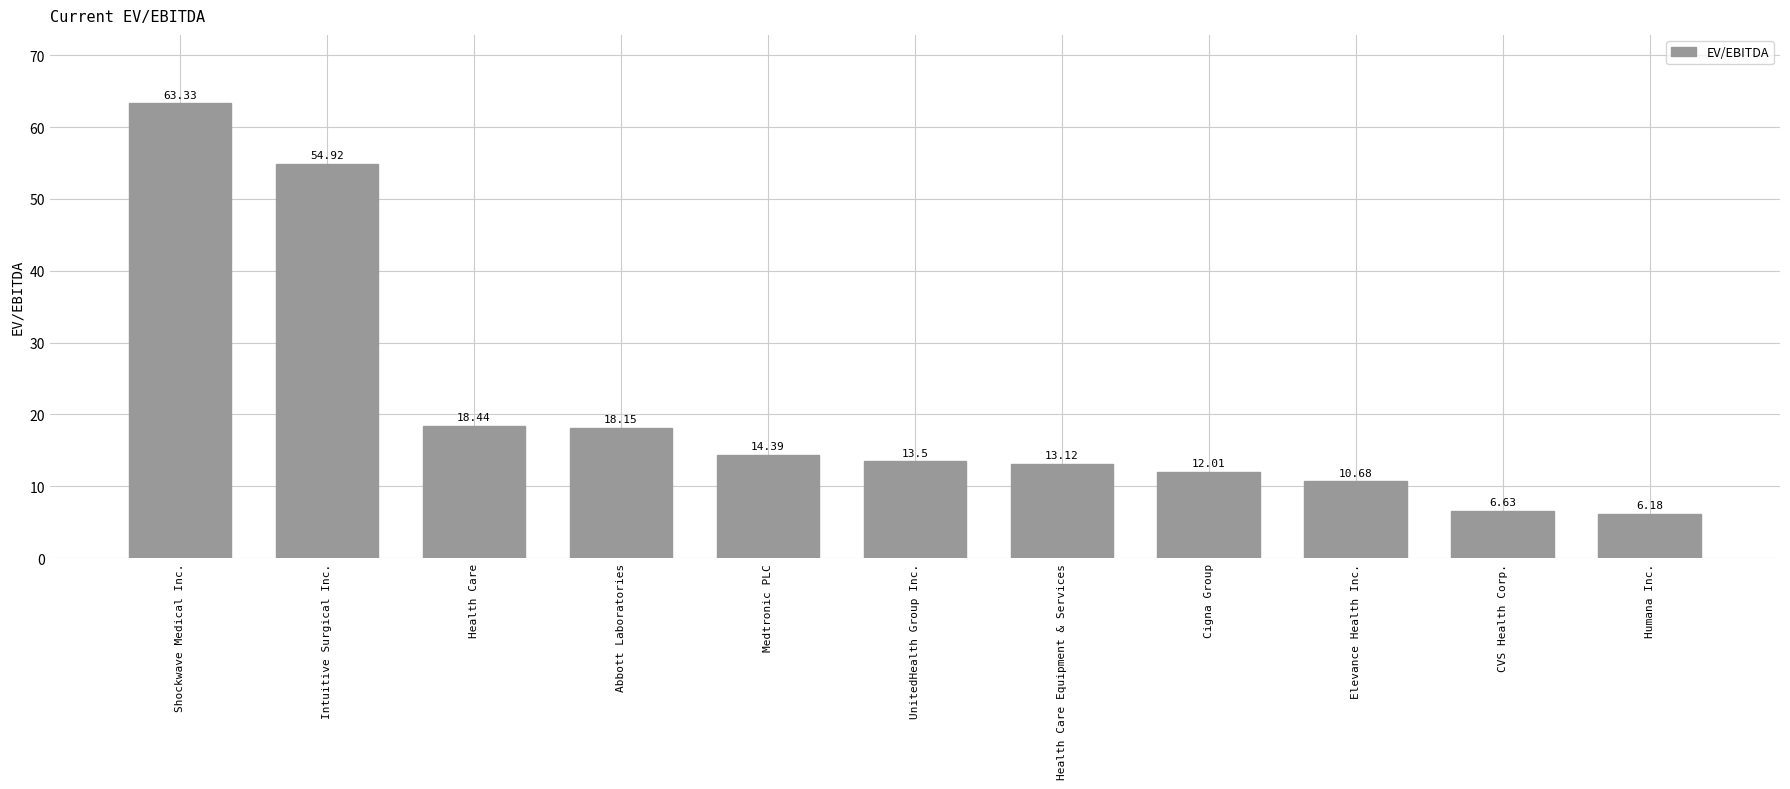

Where is the data nearest to the value 34?

Health Care